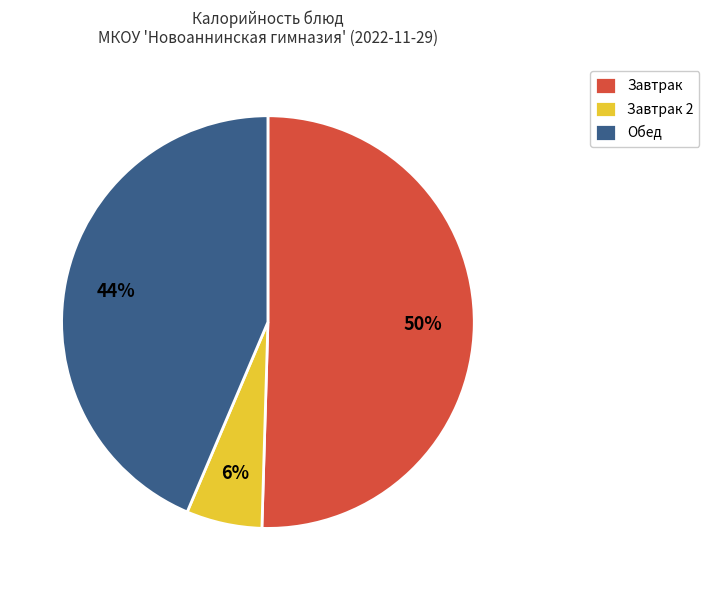

Which category has the biggest portion of the pie?

Завтрак